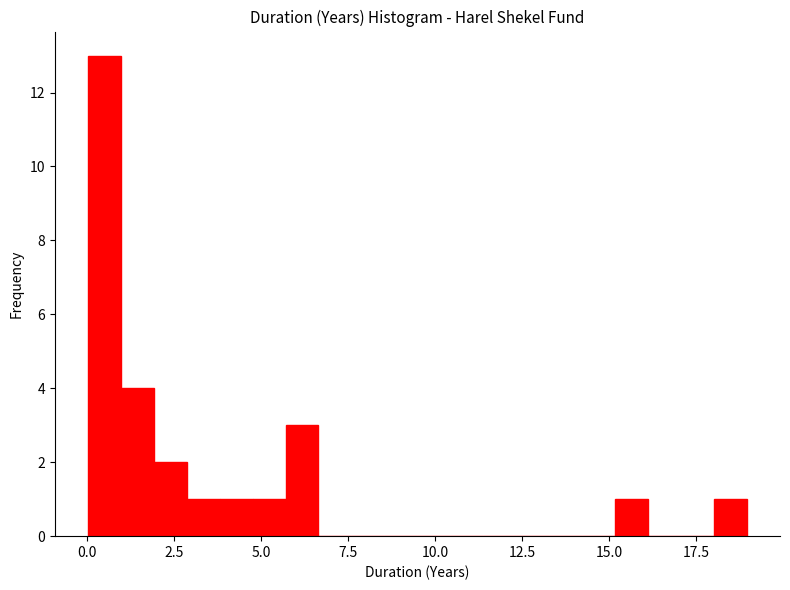

Around what value on the x-axis is the tallest bar? Give the approximate position of its centre, as read against the axis.

0.5